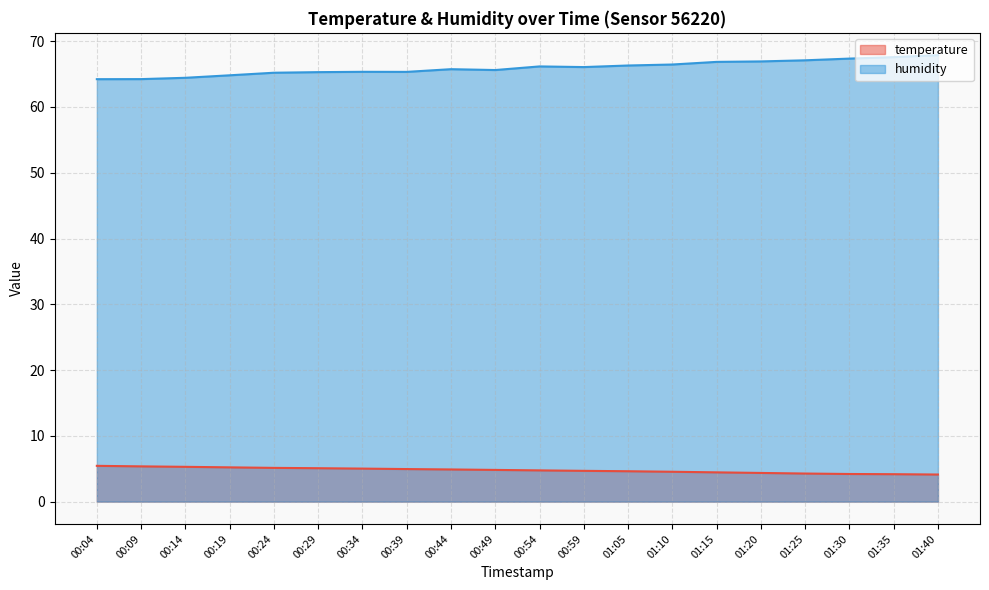

List the series in order of their overall mean, lowest first.

temperature, humidity